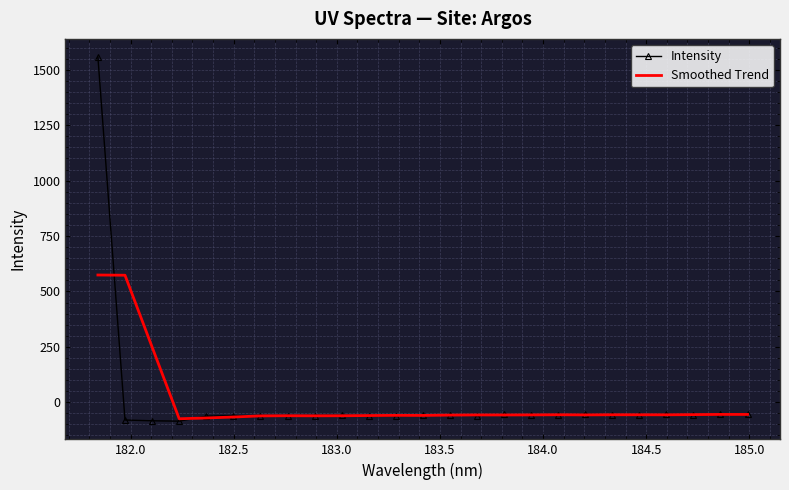

What is the average value of the Smoothed Trend series?

3.3